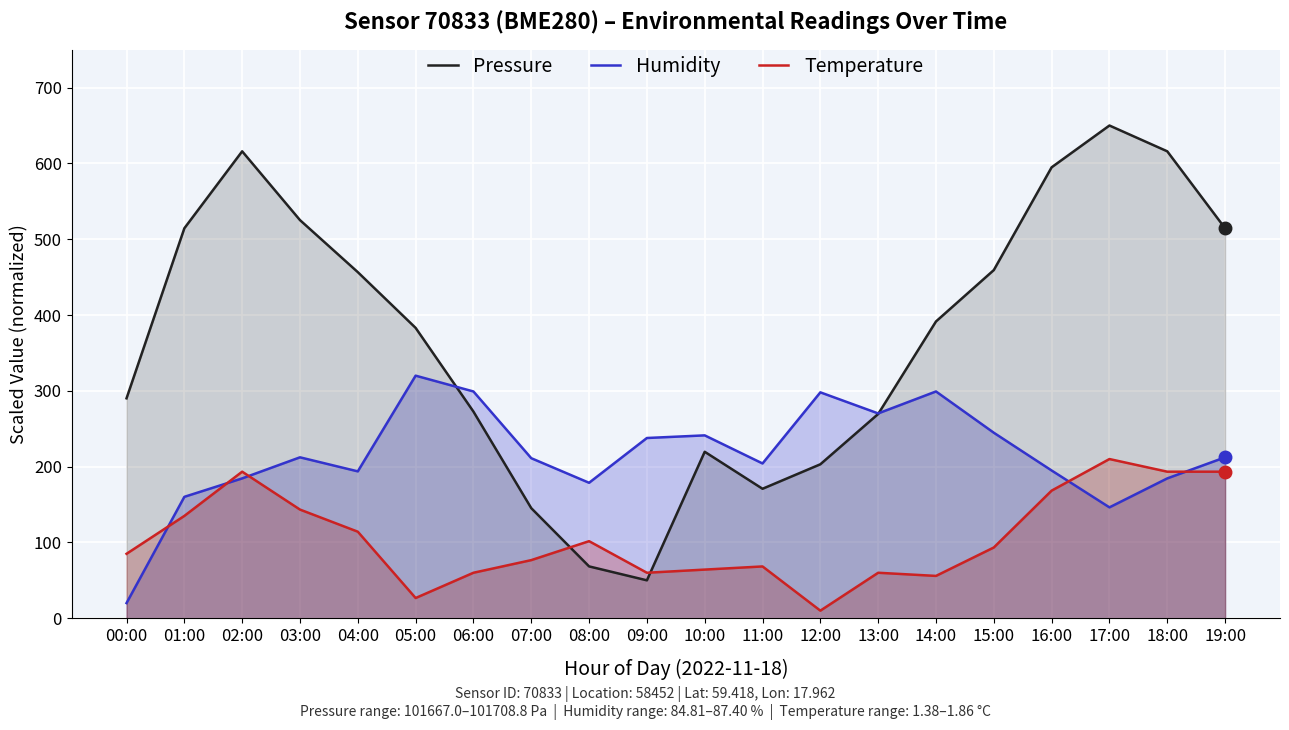

What is the sum of all Temperature values?

2112.5